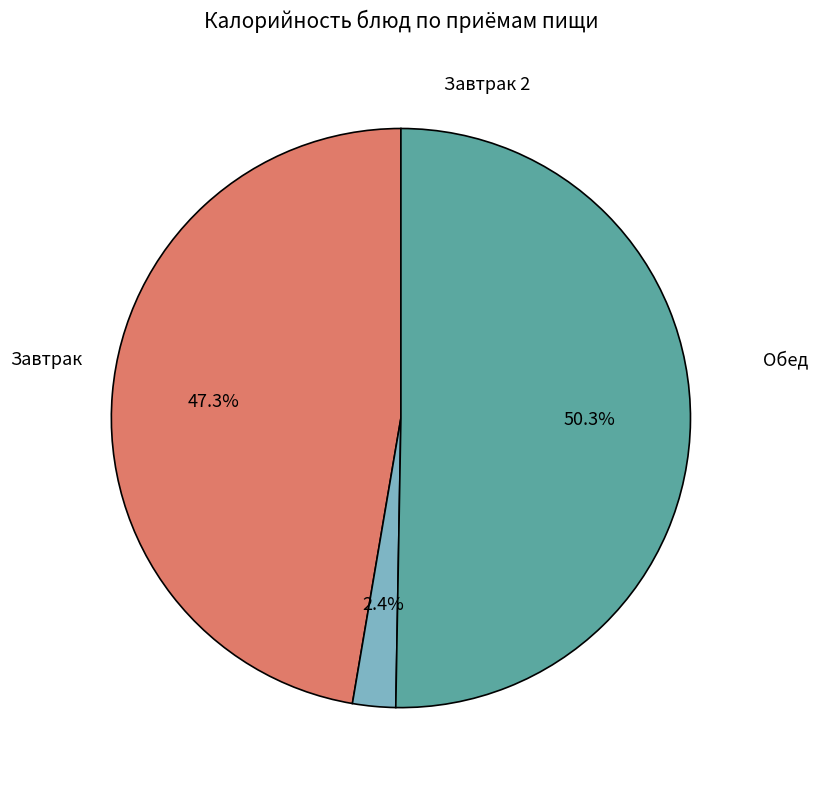

To the nearest percent, what is the difference between the largest and smallest slice percentages?

48%